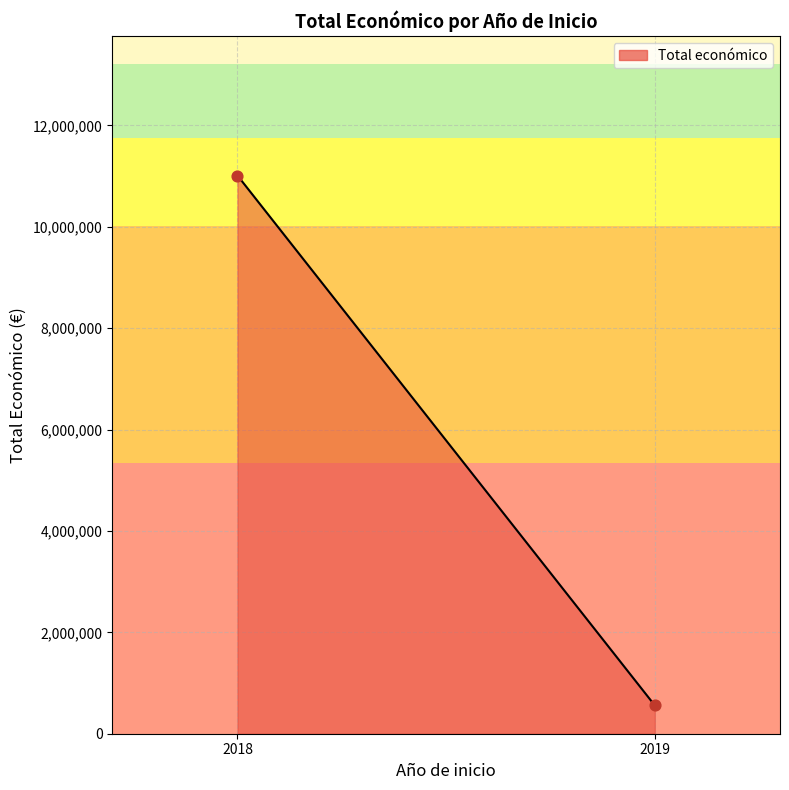

What is the average X value?

2018